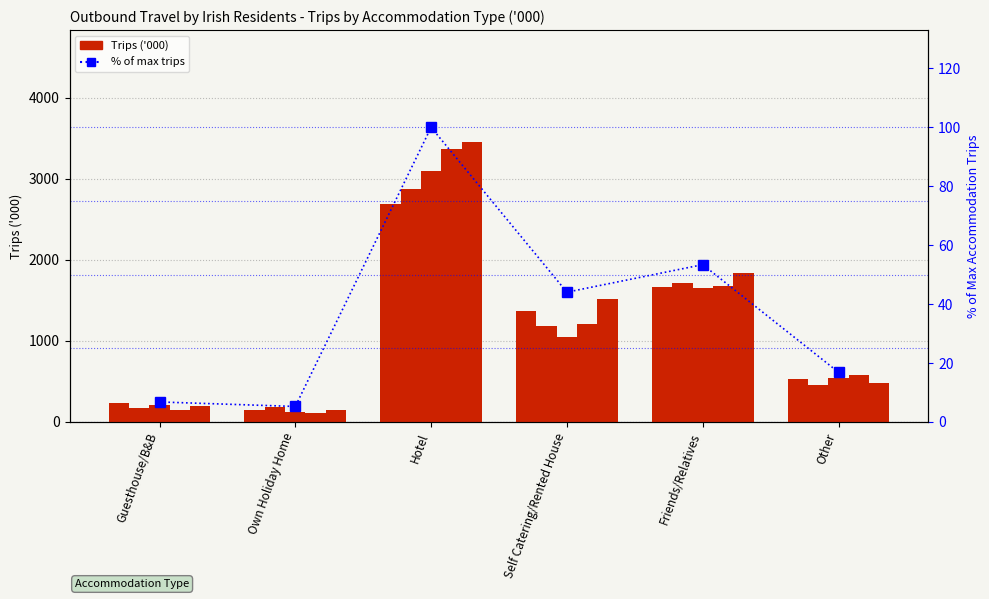

The value at Hotel is 177.4. True or false?

False